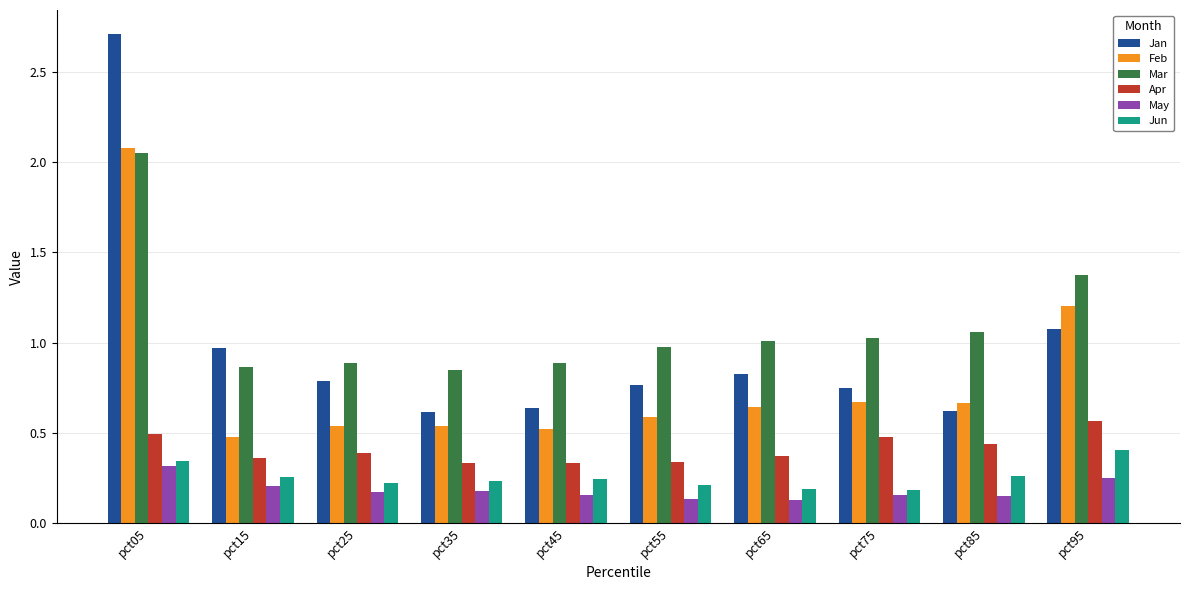

Between pct35 and pct95, which series saw the biggest shift?

Feb